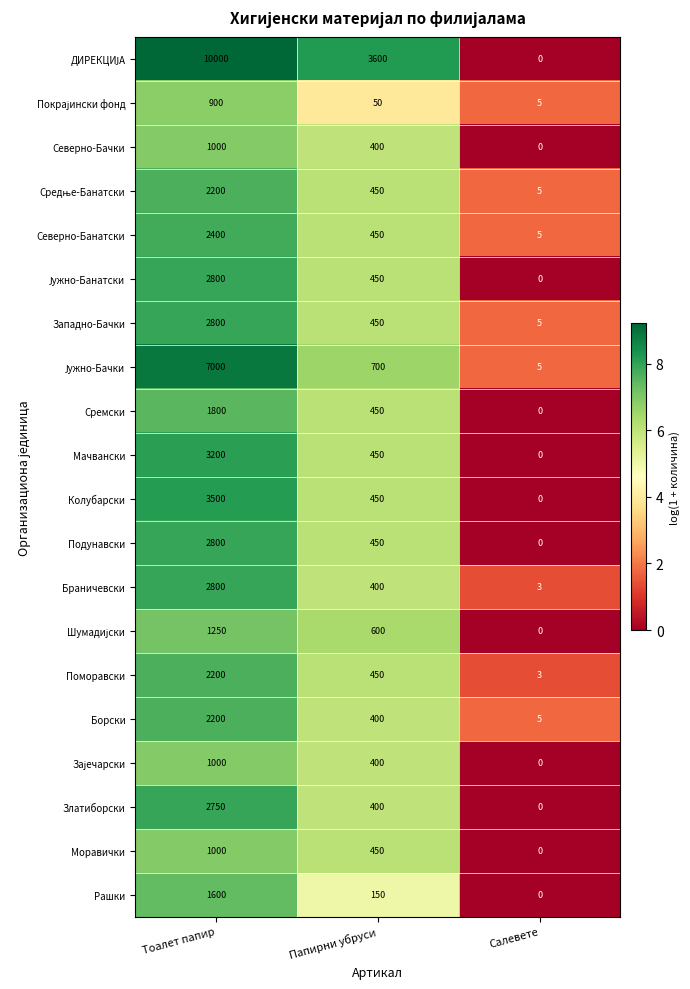

The value of Северно-Банатски at Тоалет папир is 3656. True or false?

False